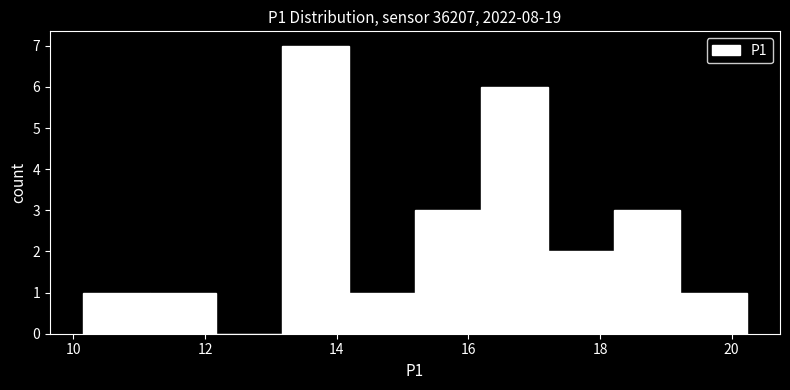

Reading left to right, transcribe this chart: for each bar, give the range it covers on the x-axis and its height. Neither the bar edges nor the heights are printed on the chart, so give them approximately, as read against the axes.

10.2 to 11.2: 1
11.2 to 12.2: 1
12.2 to 13.2: 0
13.2 to 14.2: 7
14.2 to 15.2: 1
15.2 to 16.2: 3
16.2 to 17.2: 6
17.2 to 18.2: 2
18.2 to 19.2: 3
19.2 to 20.2: 1